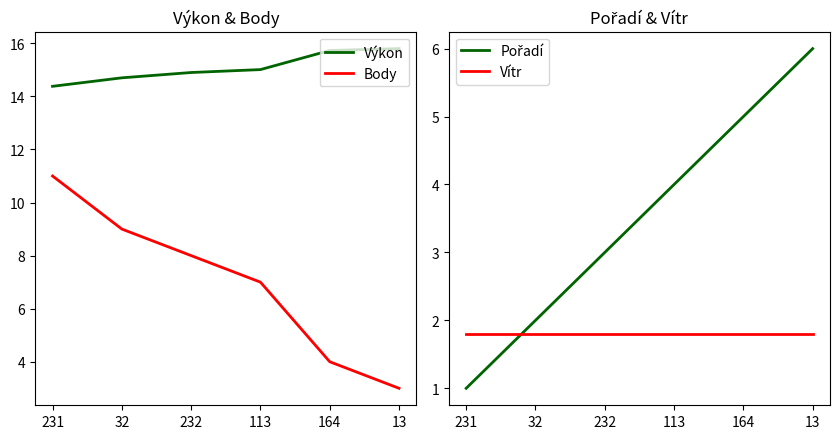

The Body series shows 1.8 at 164. True or false?

False